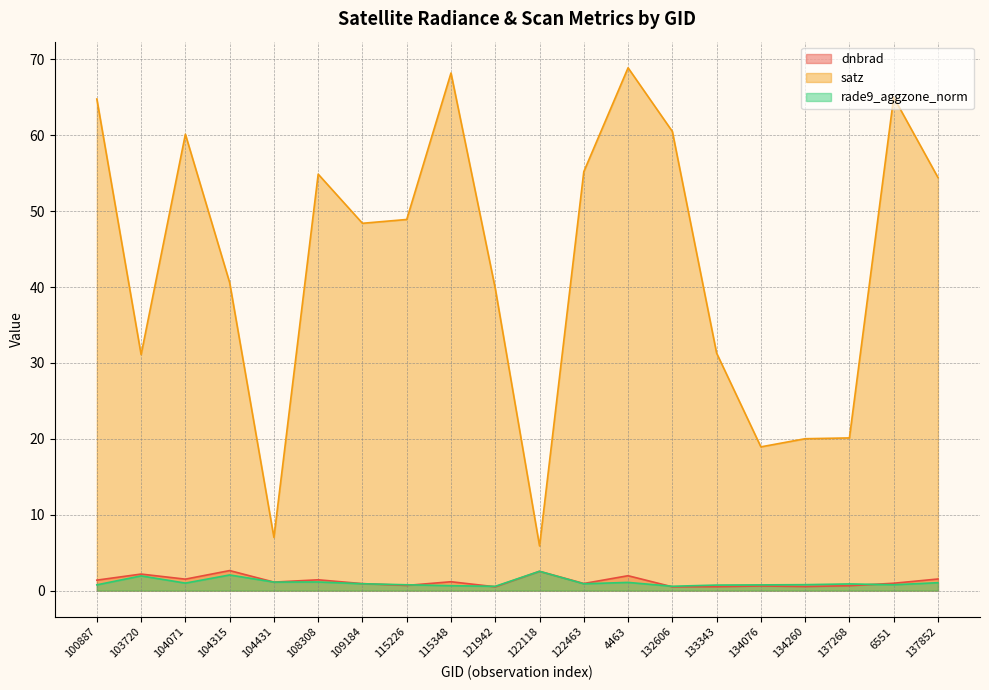

What is the label of the 19th point from the right?

103720